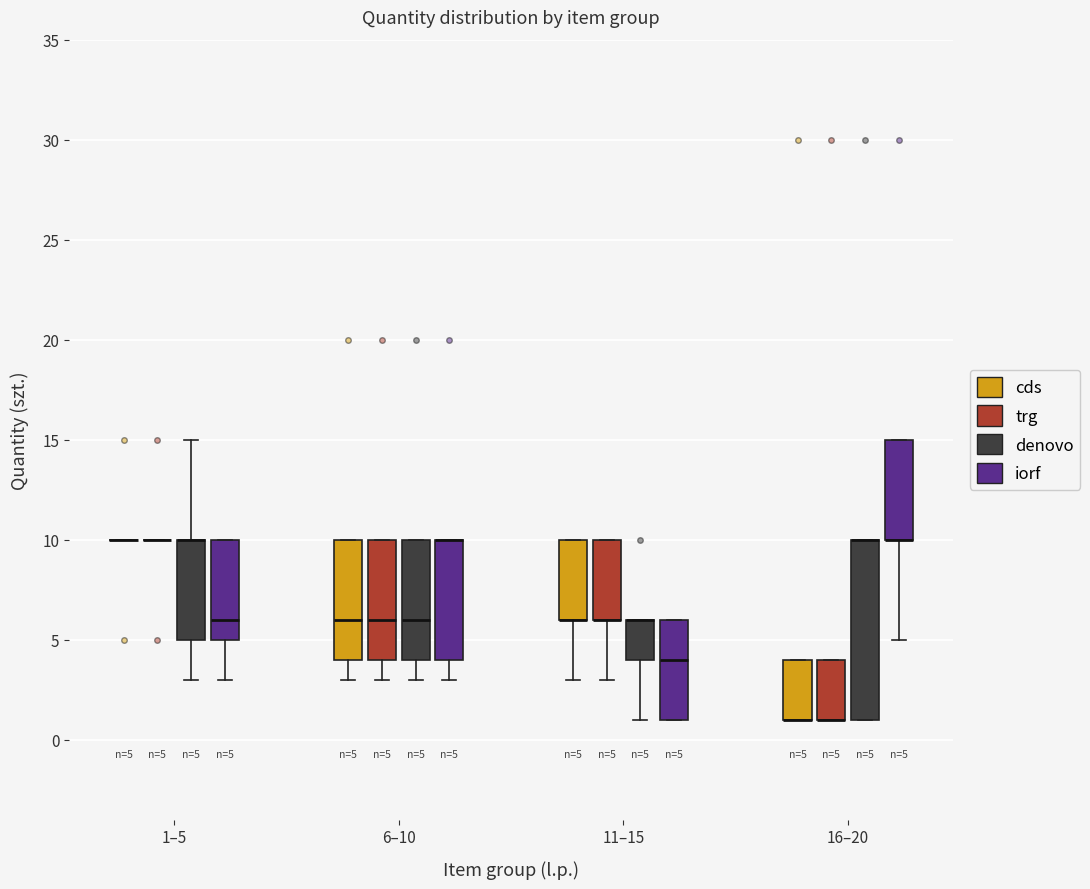

Comparing the boxes themselves (not the whiskers), which one is the tallest?

16–20 (denovo)